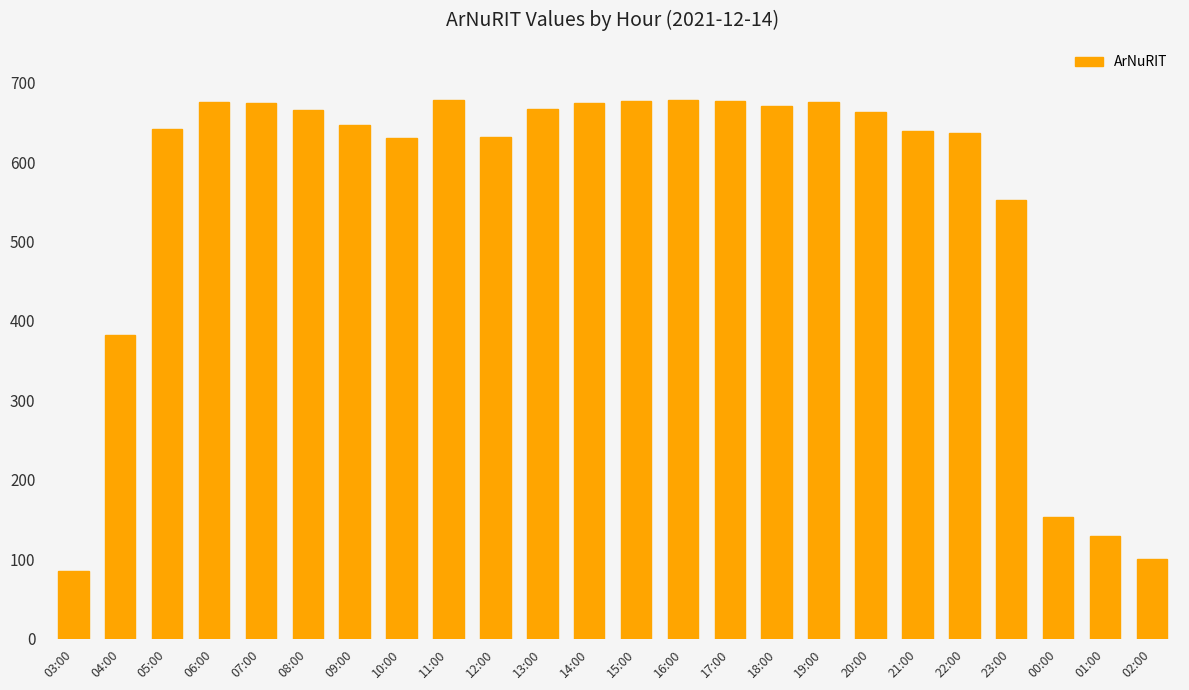

Between 17:00 and 00:00, which is larger?

17:00